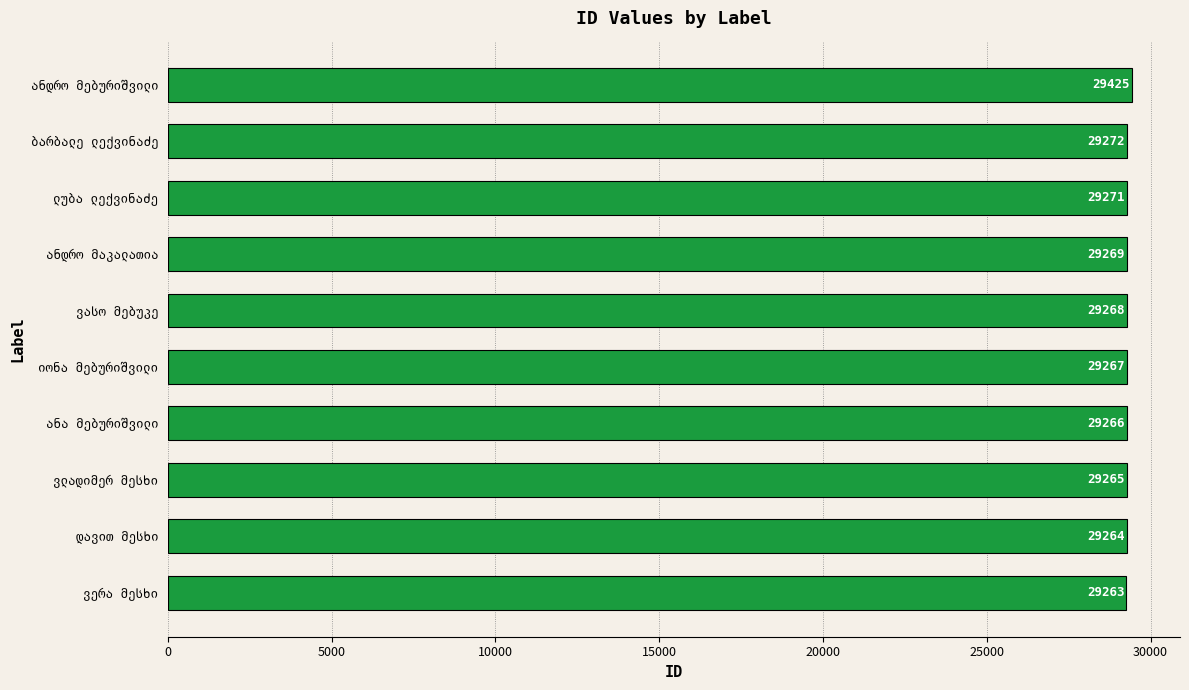

What is the maximum value shown in the chart?

29425